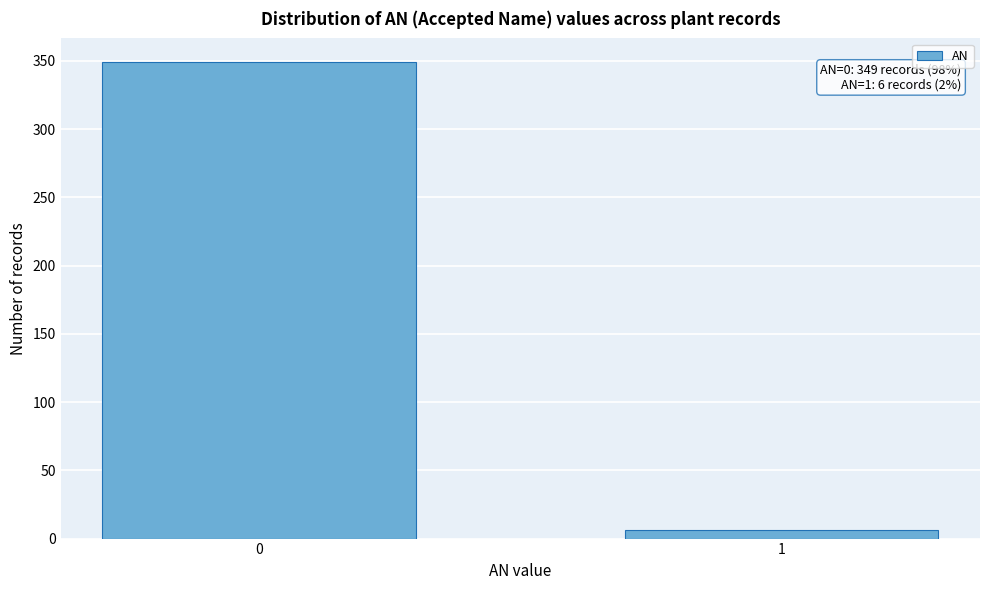

Reading right to left, transcribe all the data shown in this chart.

6	349